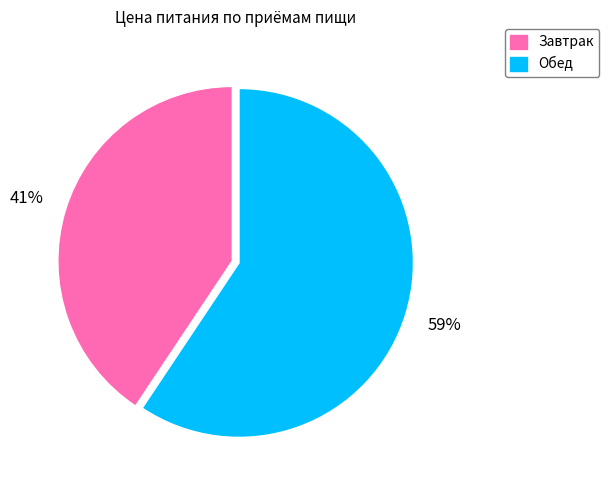

Do Завтрак and Обед together represent more than half of the pie?

Yes